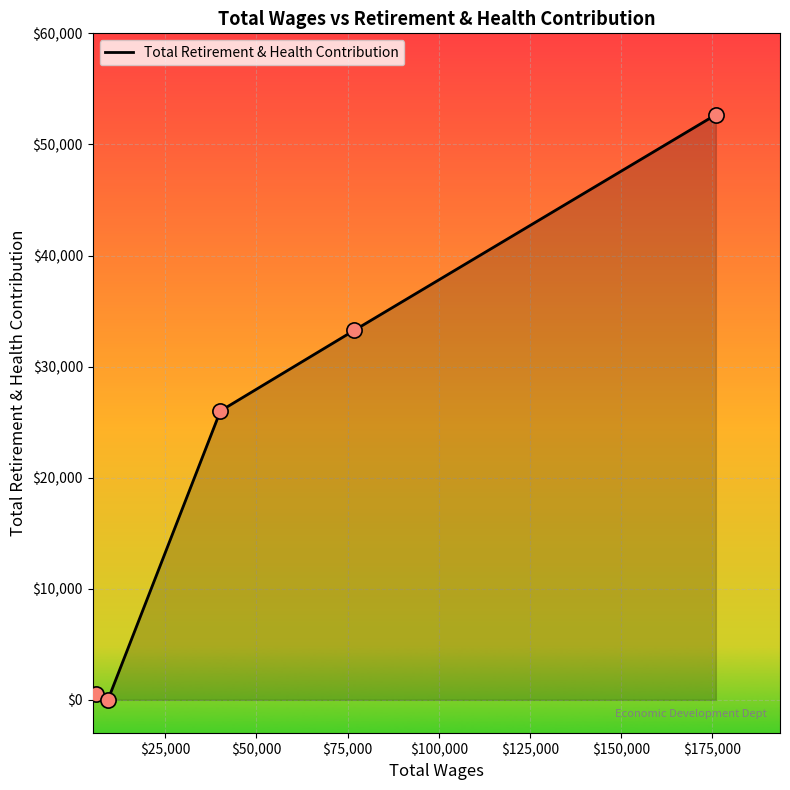

What is the greatest value displayed?

52673